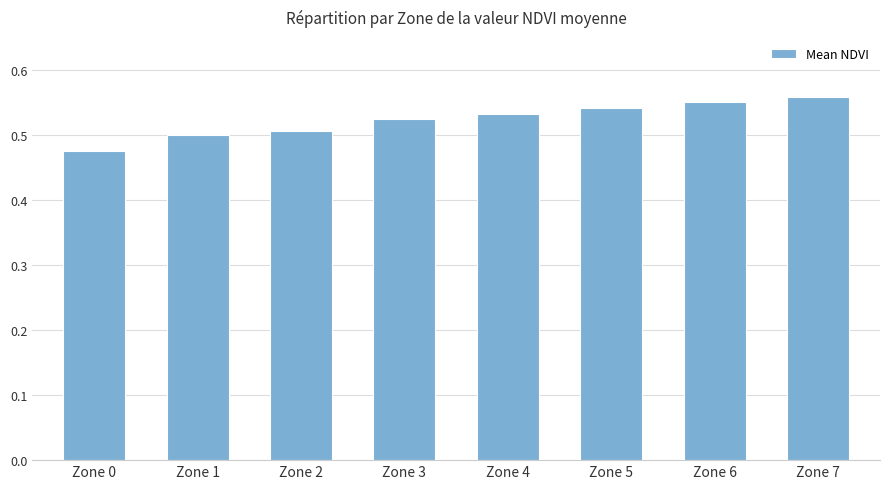

What is the sum of the values at Zone 3 and Zone 2?

1.0